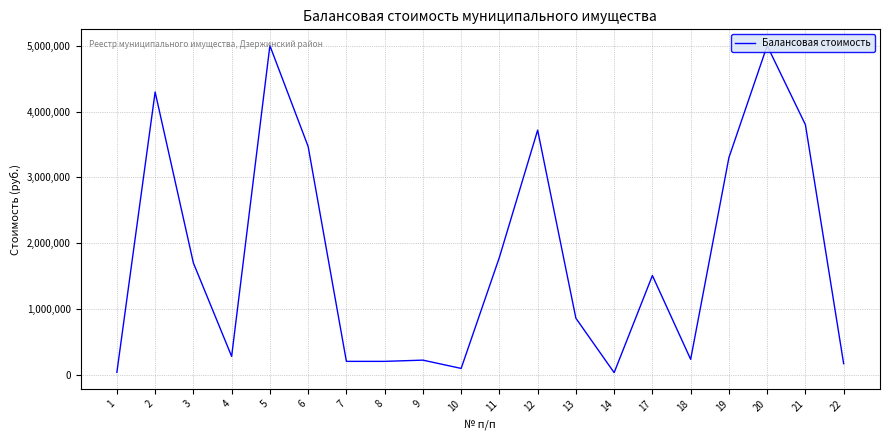

Reading left to right, list all the values displayed in this chart.

39799.0	4296170.5	1700000.0	281400.0	5000000.0	3469365.0	205535.0	205535.0	224265.0	98378.0	1785683.2	3717386.0	860416.0	34423.6	1509072.0	236575.0	3300000.0	5000000.0	3800000.0	169904.0